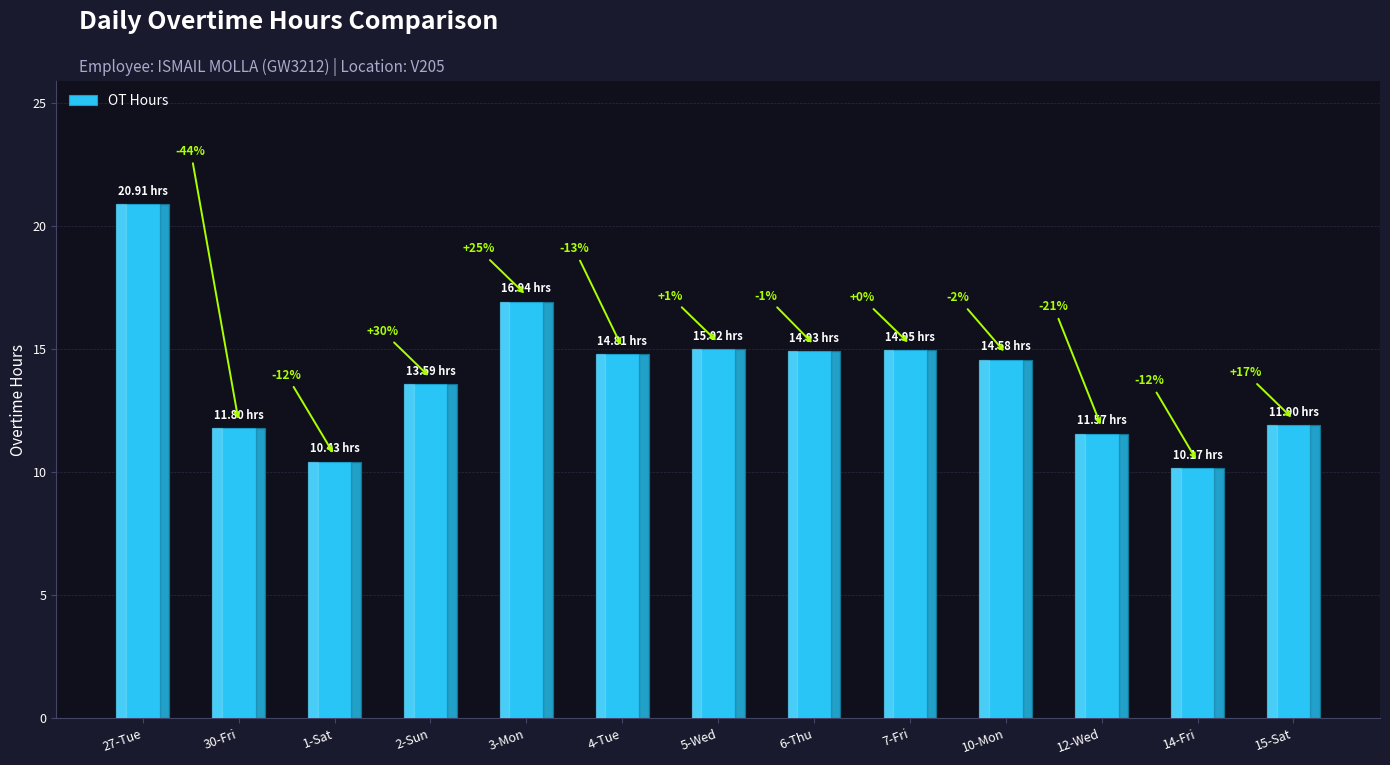

How many bars are there in total?

13